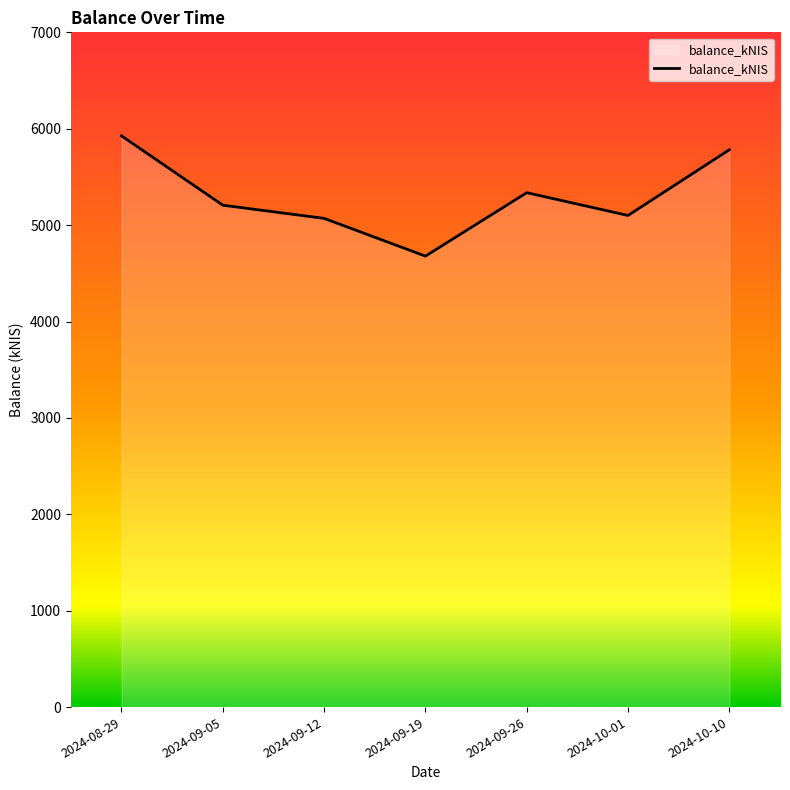

Which category has the highest value across all series?

2024-08-29